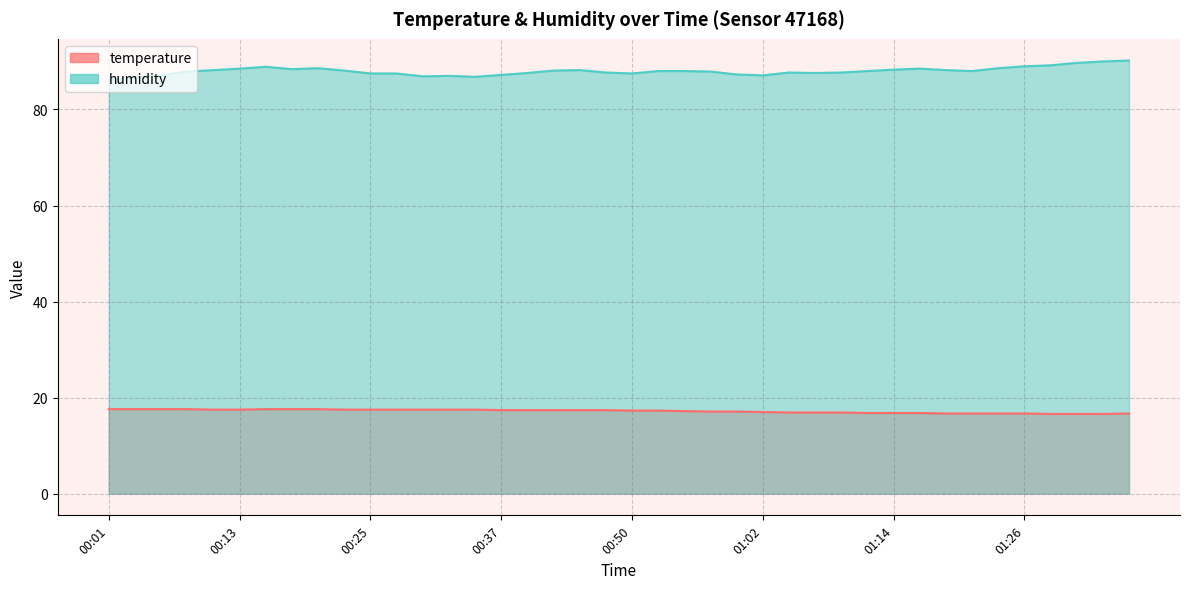

Reading left to right, what are all the values shown in this chart?

temperature: 17.6	17.6	17.6	17.6	17.5	17.5	17.6	17.6	17.6	17.5	17.5	17.5	17.5	17.5	17.5	17.4	17.4	17.4	17.4	17.4	17.3	17.3	17.2	17.1	17.1	17.0	16.9	16.9	16.9	16.8	16.8	16.8	16.7	16.7	16.7	16.7	16.6	16.6	16.6	16.7
humidity: 86.1	86.7	87.1	87.9	88.2	88.5	88.9	88.4	88.6	88.1	87.5	87.5	86.9	87.0	86.8	87.2	87.6	88.1	88.2	87.7	87.5	88.0	88.0	87.9	87.3	87.1	87.7	87.6	87.7	88.0	88.3	88.5	88.2	88.0	88.6	89.0	89.2	89.7	90.0	90.2